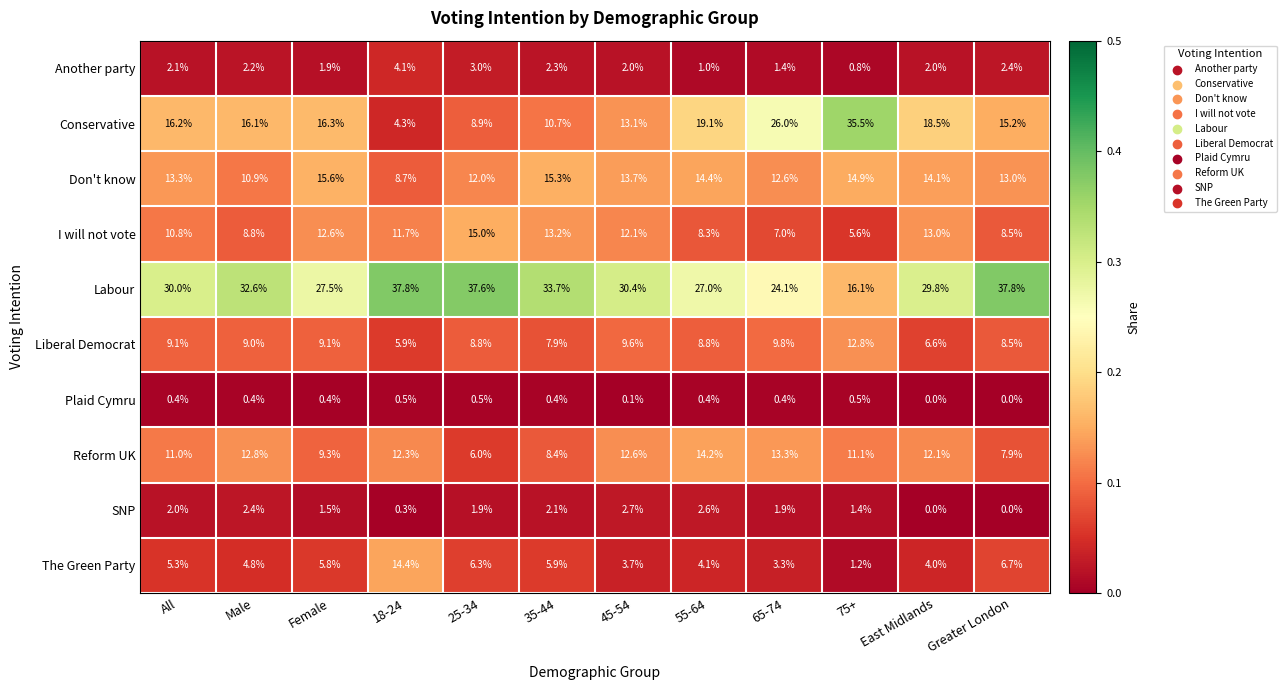

The I will not vote series shows 8.3 at 55-64. True or false?

True